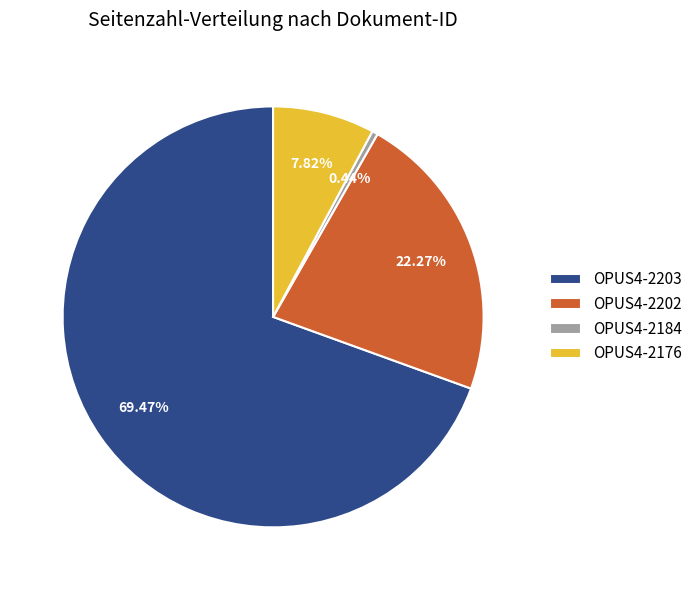

Is it true that OPUS4-2202 is 12% of the pie?

False